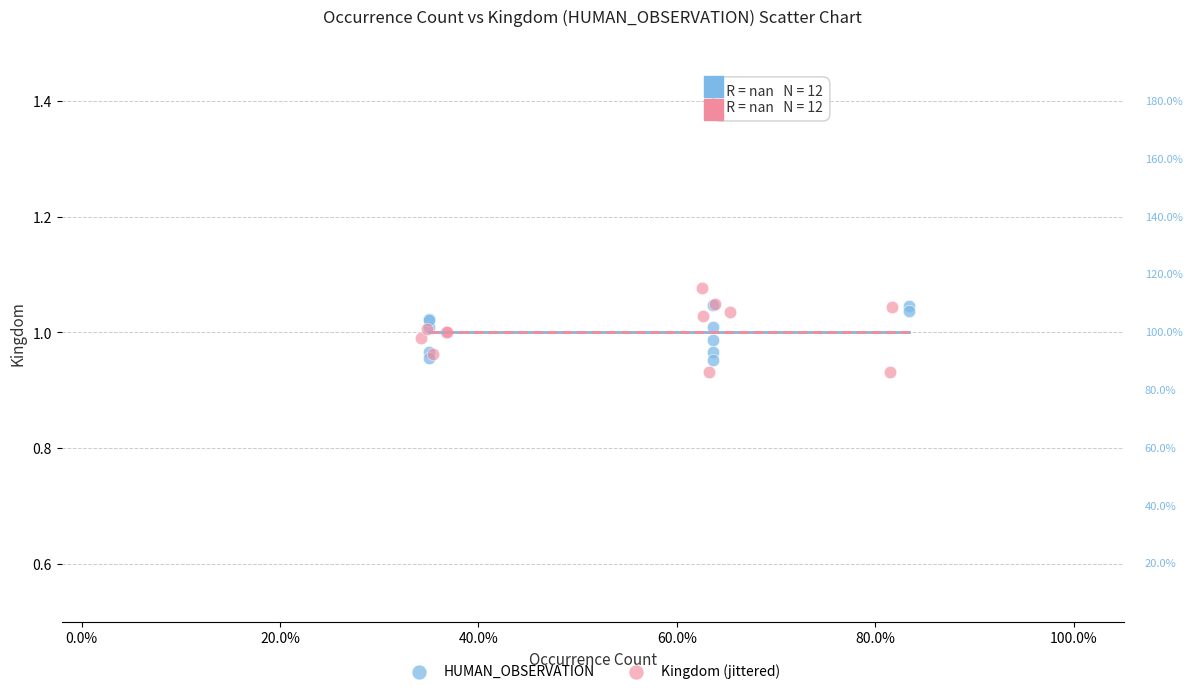

Which series reaches the minimum Y coordinate?

Kingdom (jittered)